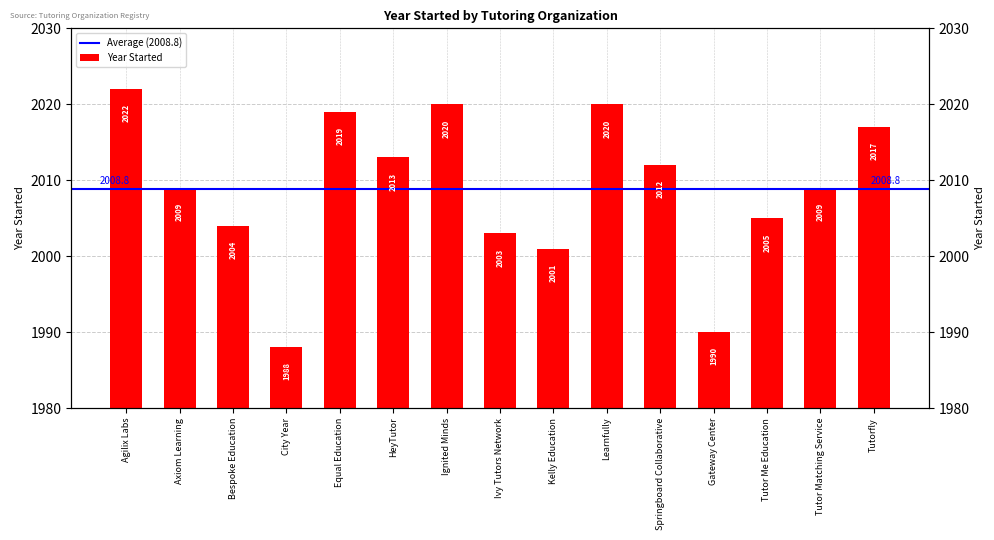

What is the approximate value at Tutorfly, to the nearest 10?

2020